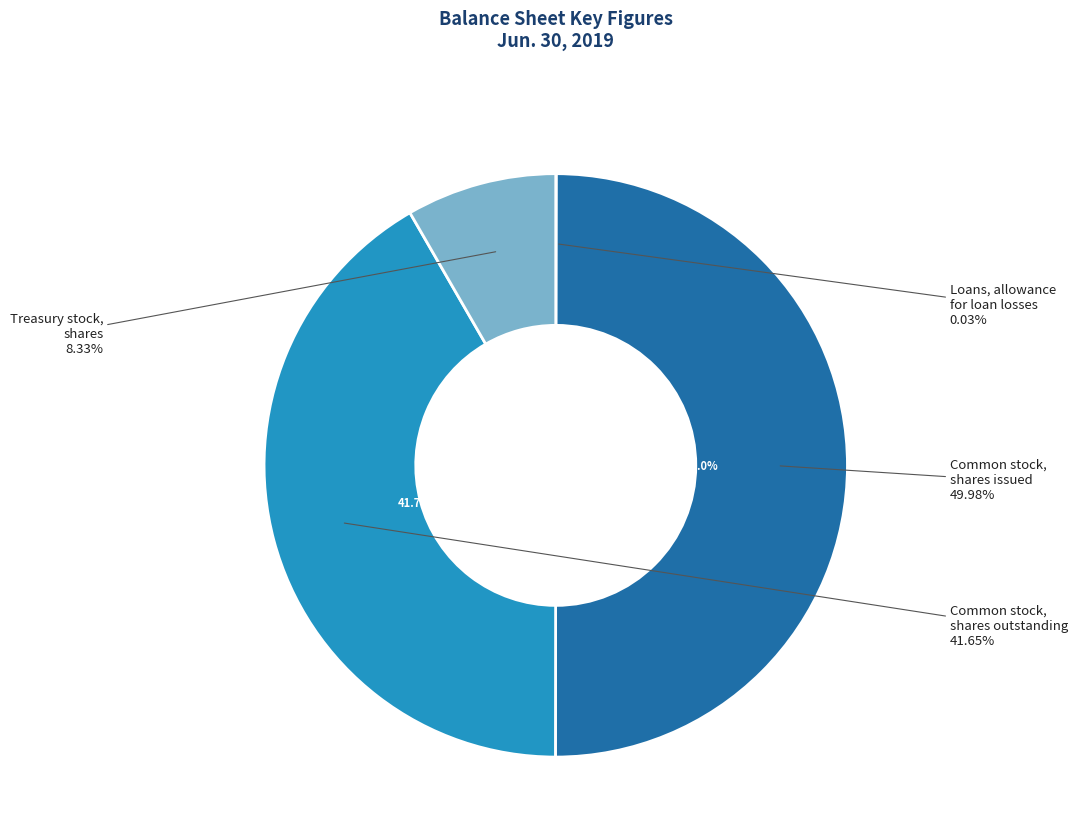

To the nearest percent, what percentage of the pie is Common stock,
shares outstanding?

42%